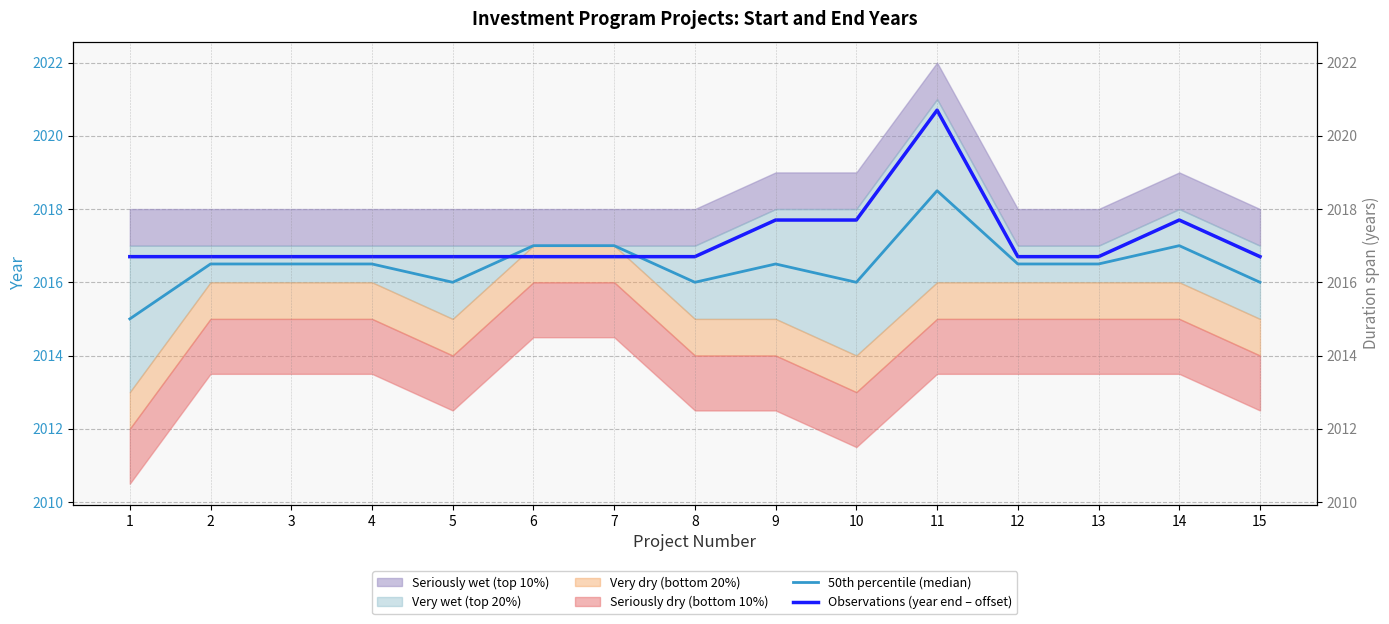

Where do 50th percentile (median) and Observations (year end – offset) first cross each other?

5 and 6